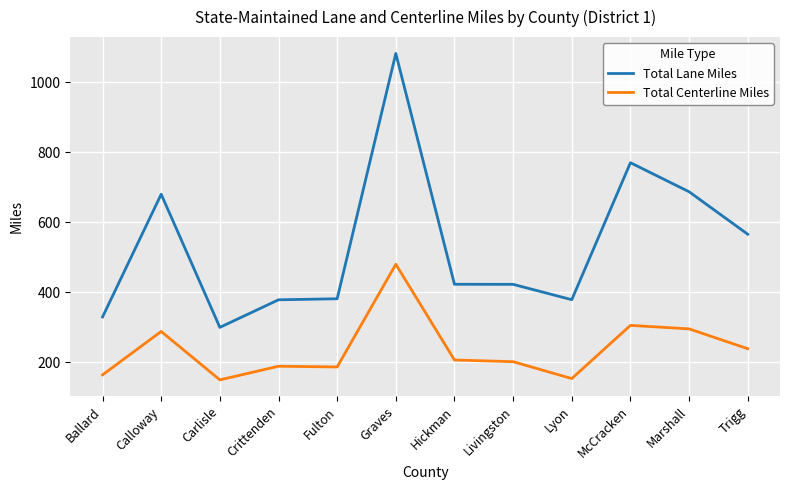

How many lines are shown in the chart?

2